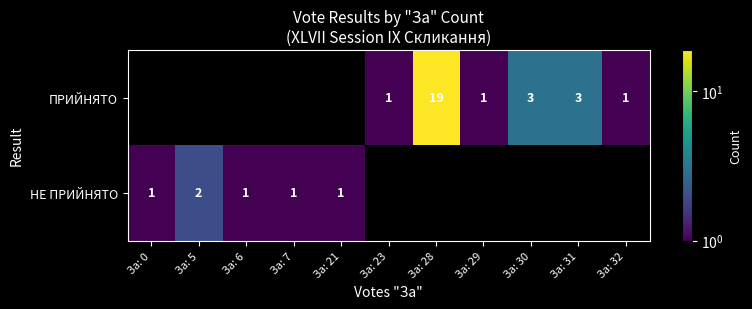

What is the sum of the ПРИЙНЯТО values at За: 32 and За: 30?

4